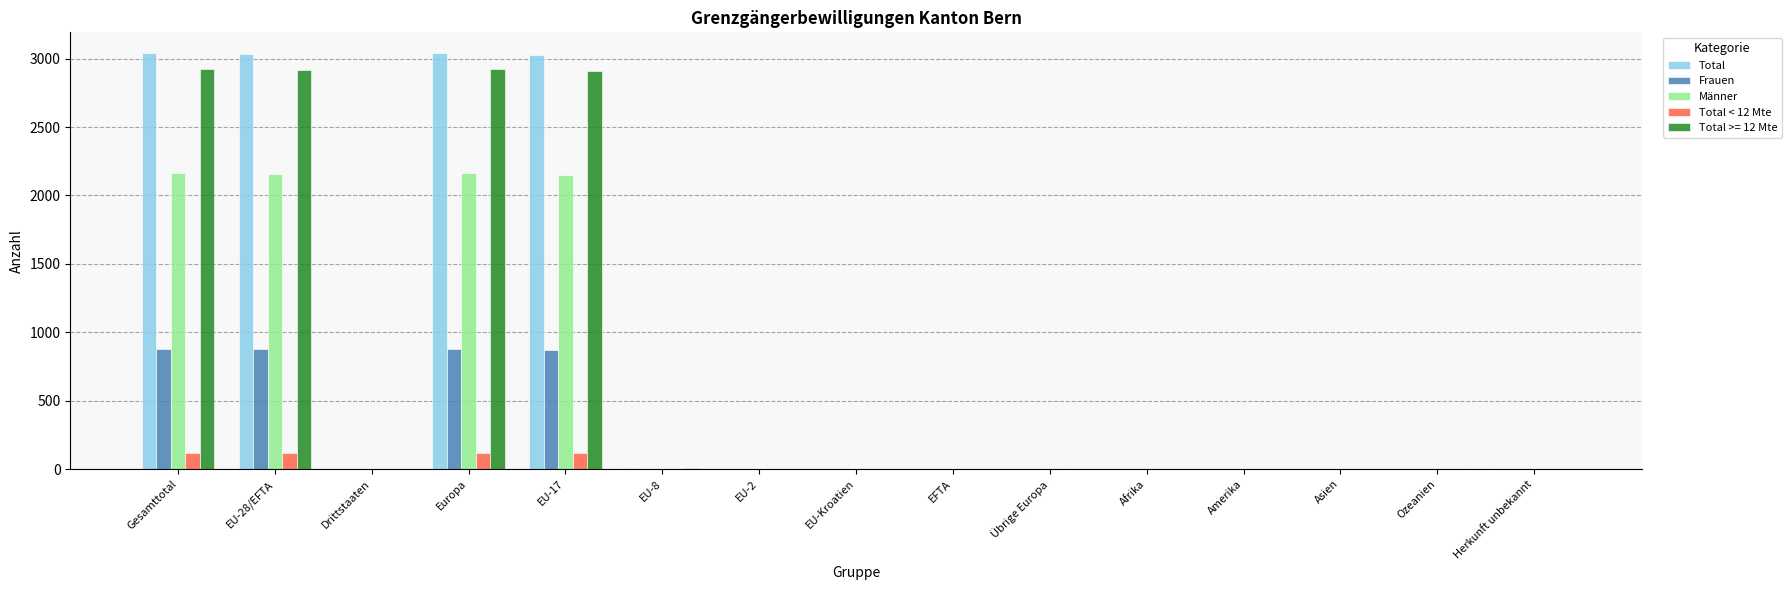

Are the bars grouped side by side (vs. stacked)?

Yes